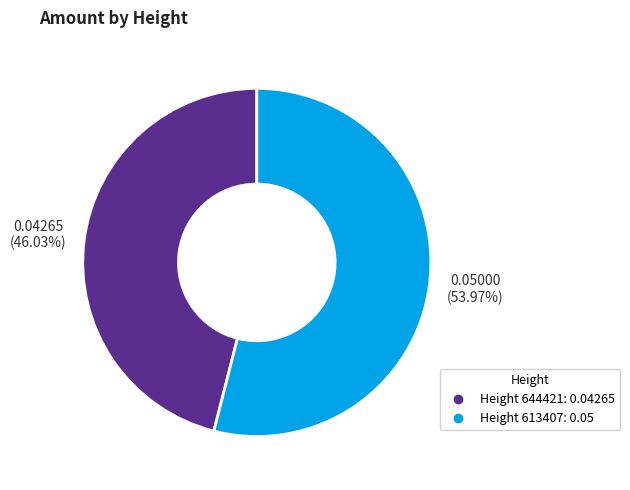

Is there a majority slice in this chart?

Yes